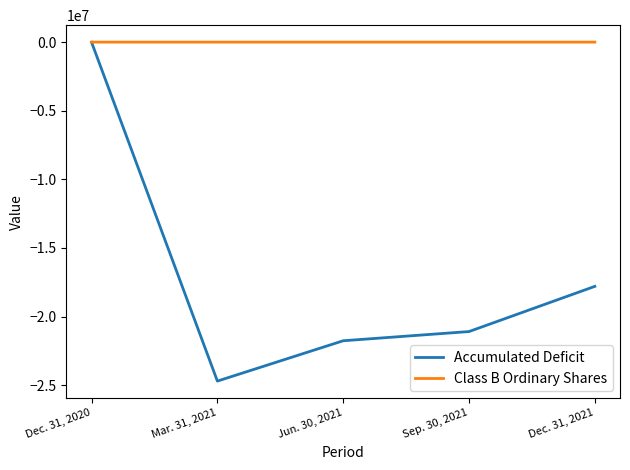

Rank the series at Sep. 30, 2021 from highest to lowest value.

Class B Ordinary Shares, Accumulated Deficit